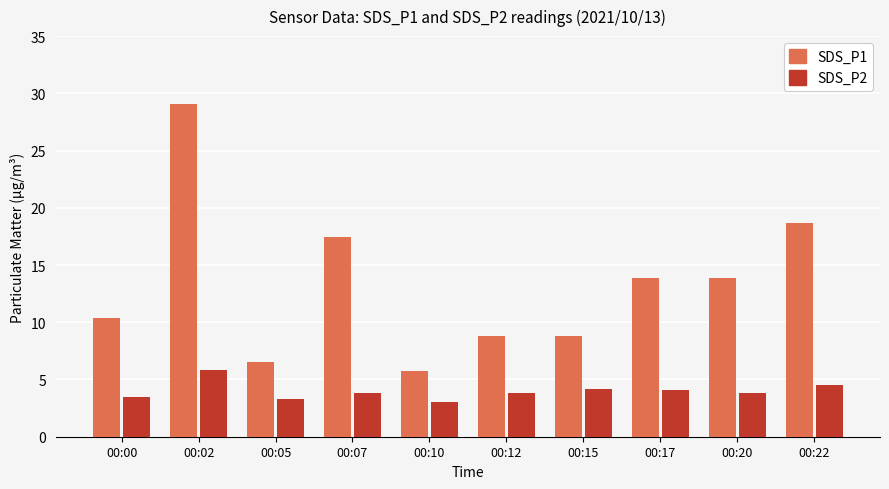

List the series in order of their peak value, highest first.

SDS_P1, SDS_P2